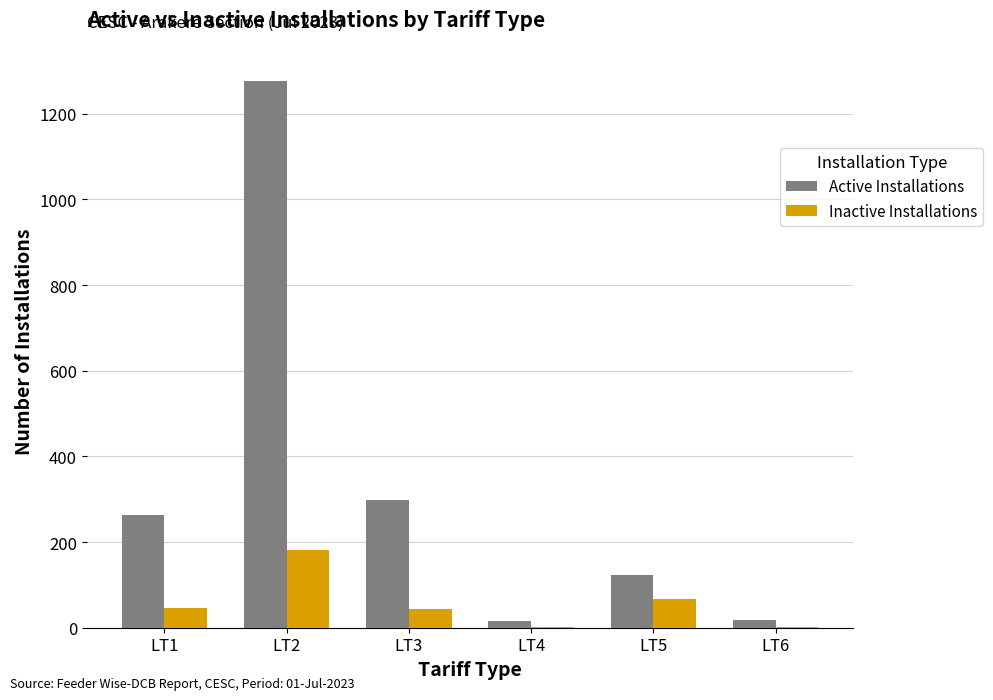

What is the sum of all Active Installations values?

1993